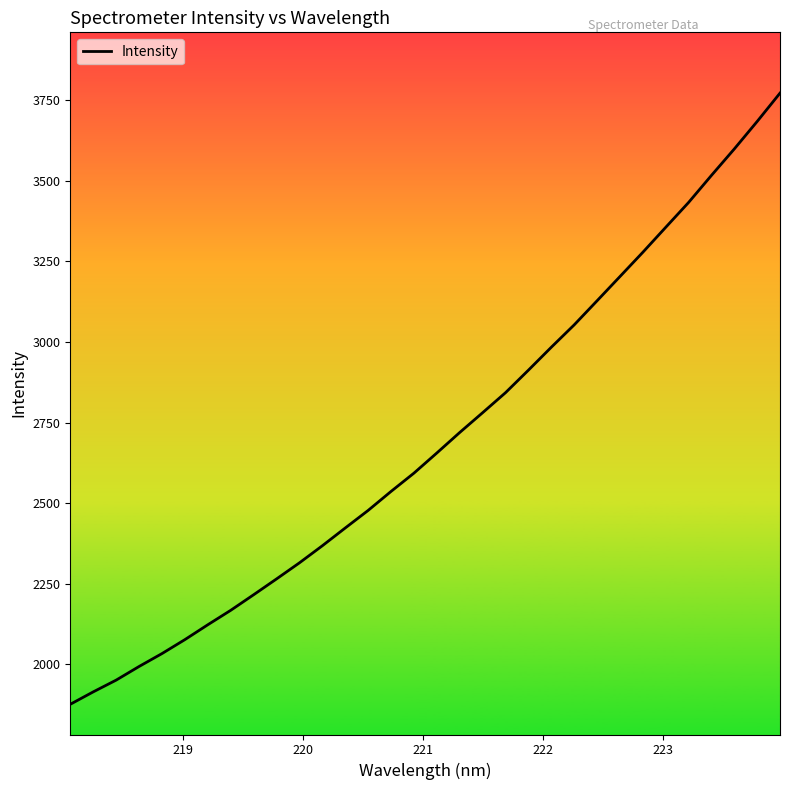

What is the greatest value displayed?

3772.2